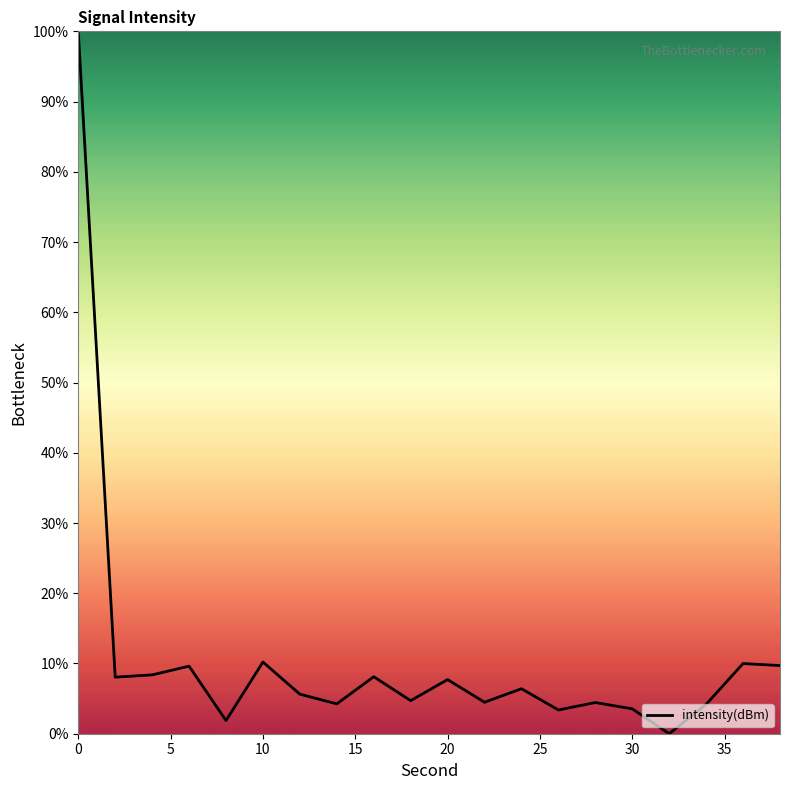

What is the maximum value shown in the chart?

100.0